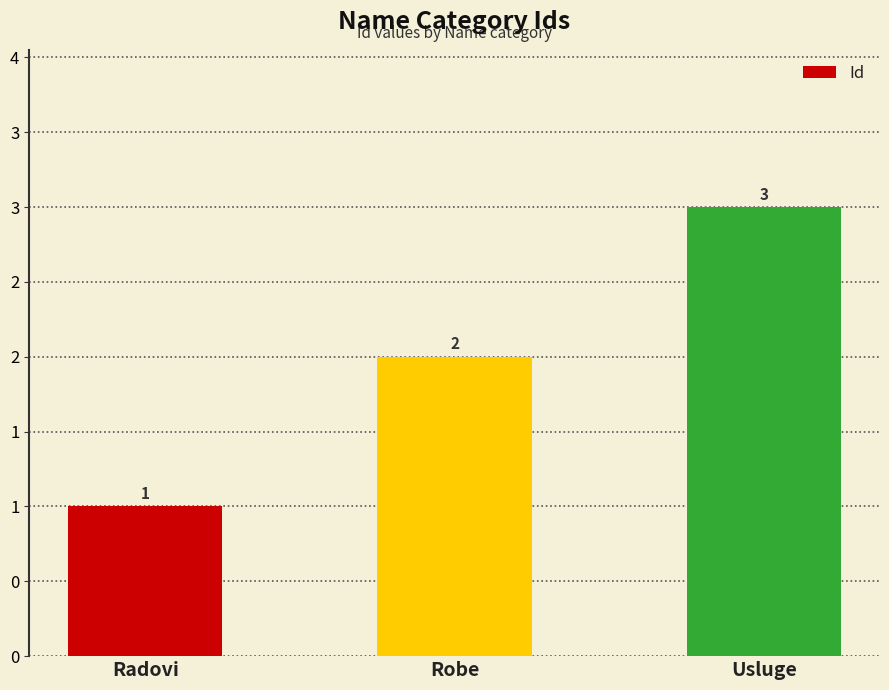

Does the chart contain any negative values?

No